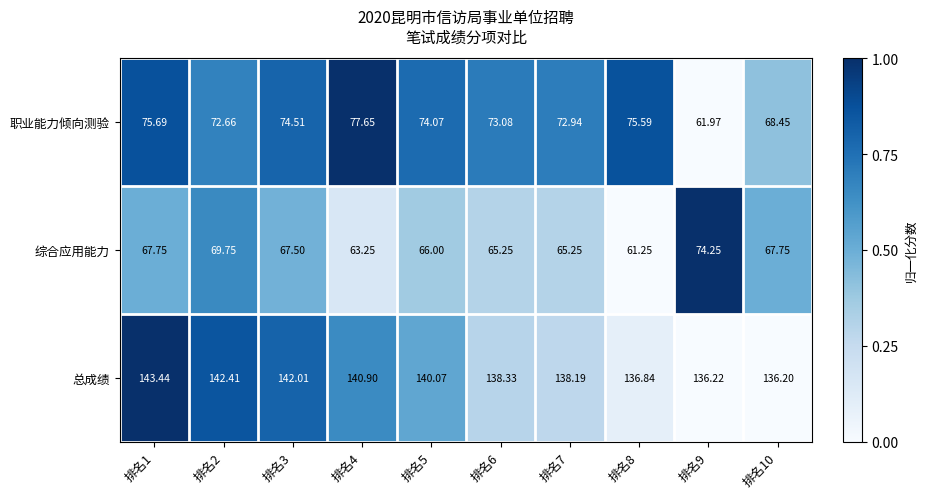

How many series are shown in this chart?

3